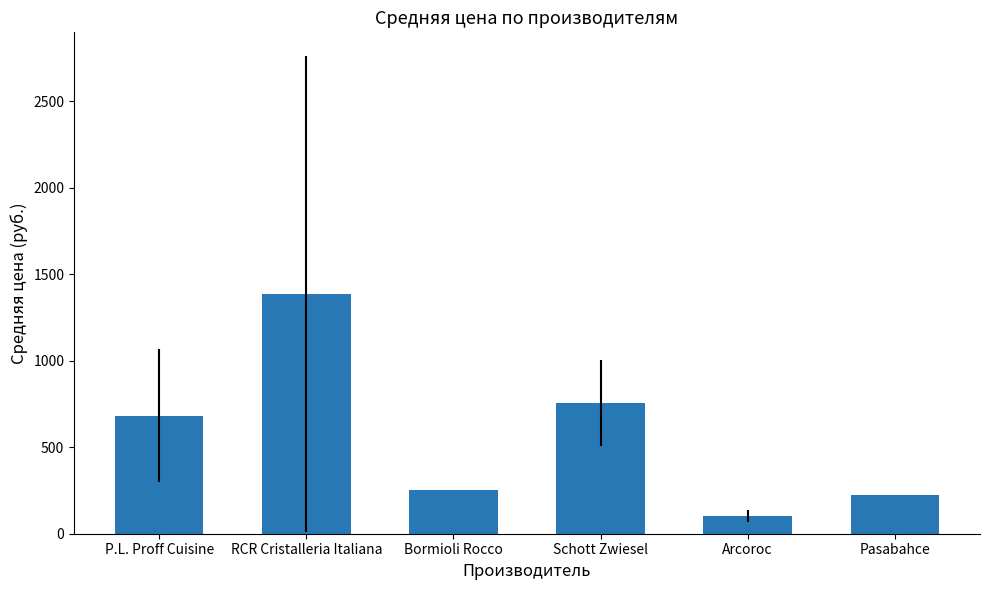

The chart shows a value of 322.6 at Pasabahce. True or false?

False